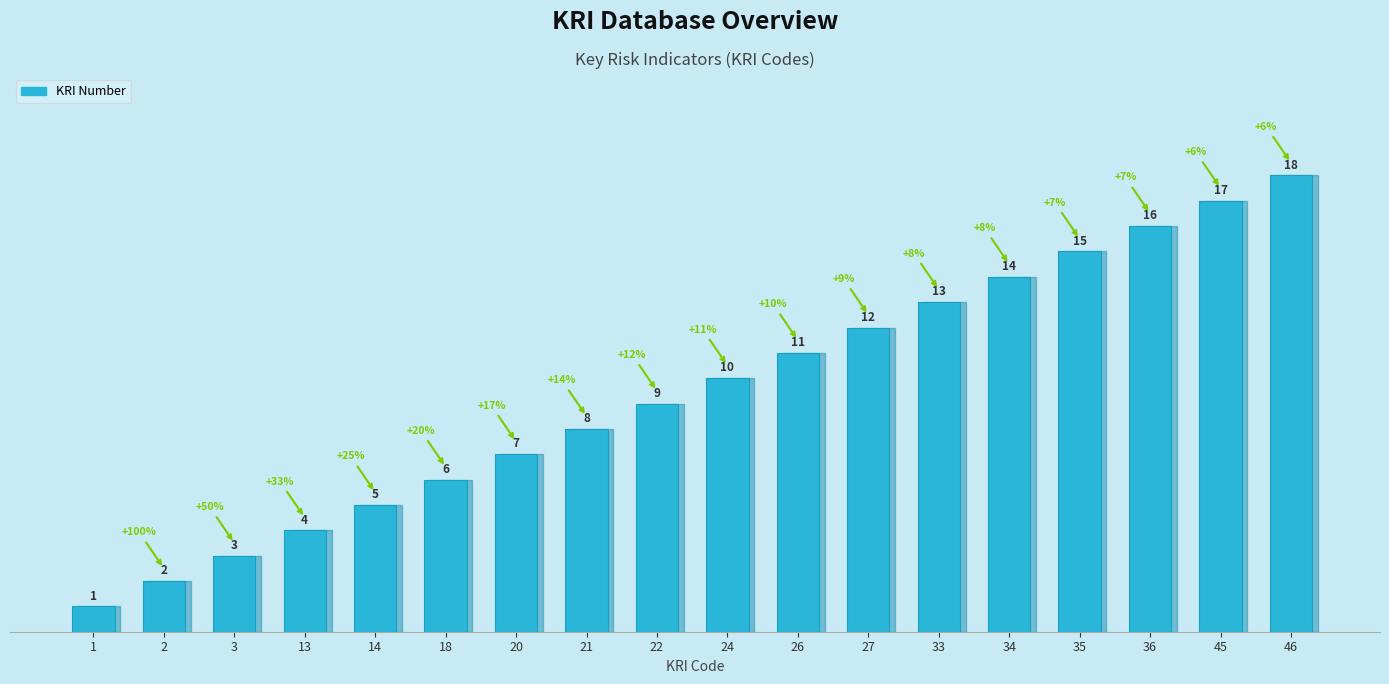

What value does the data have at 26, to the nearest 10?

10